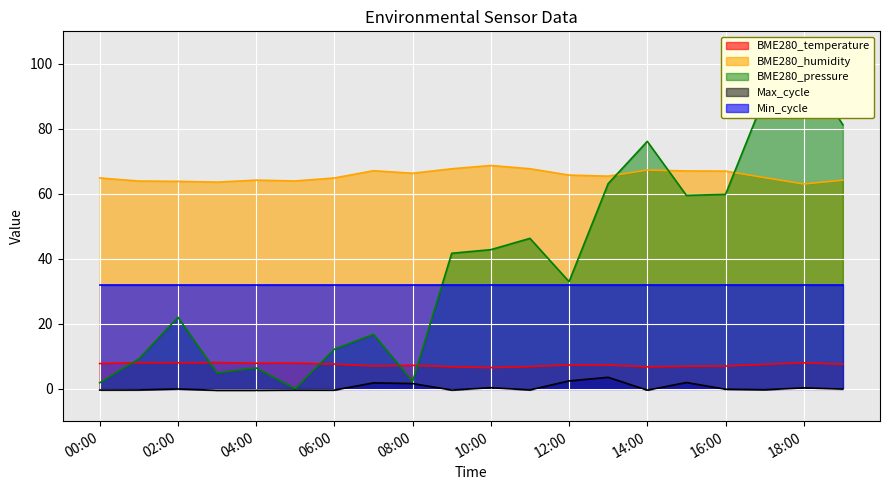

What is the difference between the maximum and minimum values in the Max_cycle_norm series?

4.0